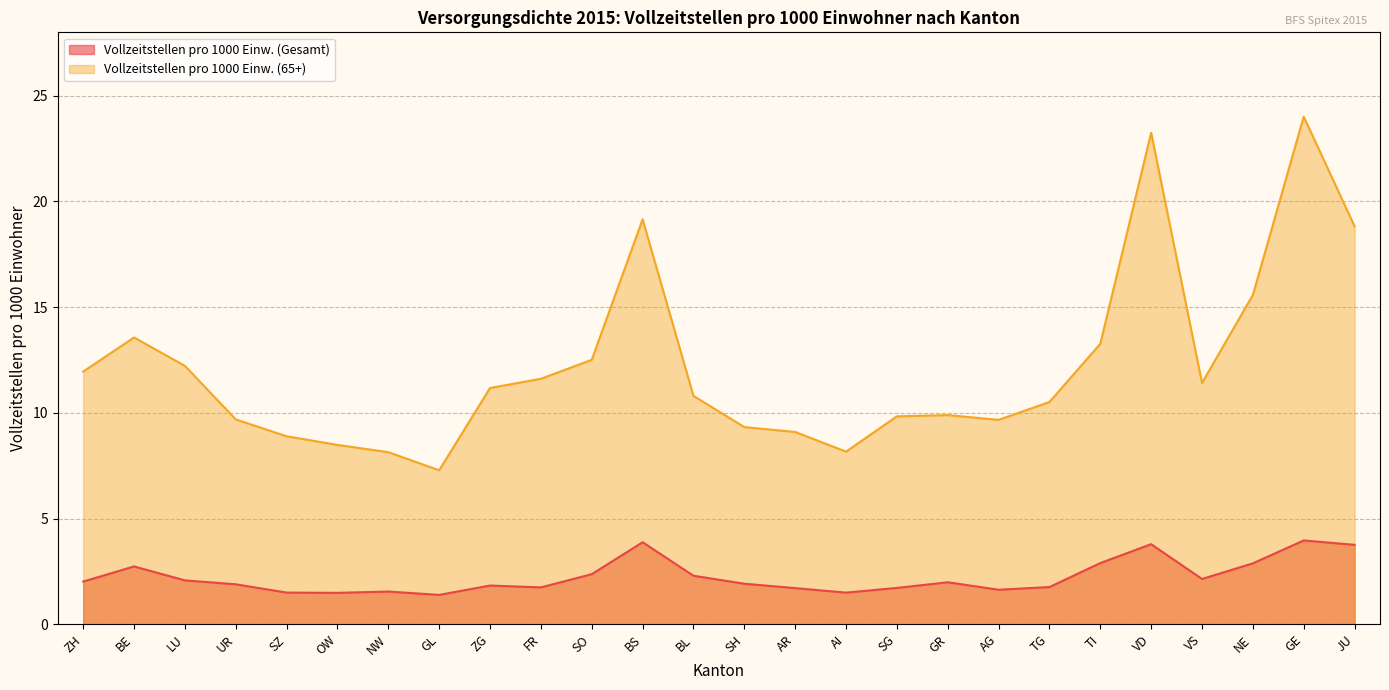

What is the minimum value shown in the chart?

1.4